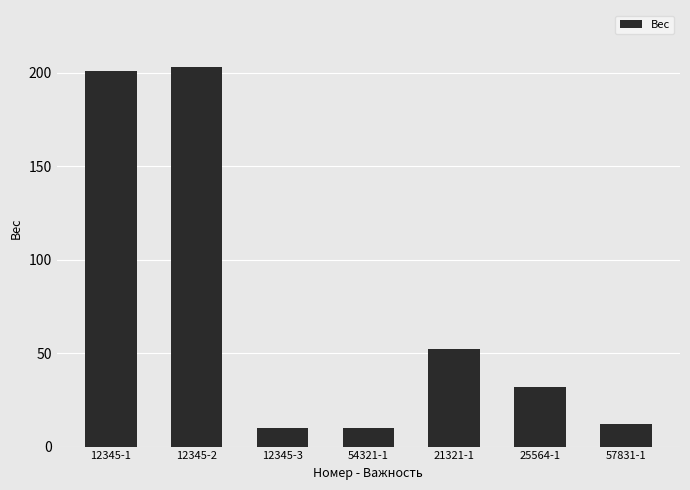

Read the value at 21321-1.

52